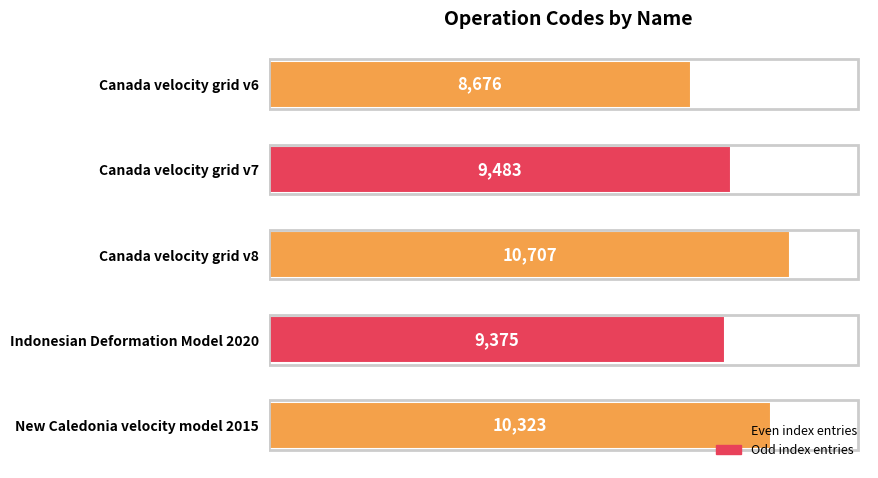

Where is the data nearest to the value 9691?

Canada velocity grid v7